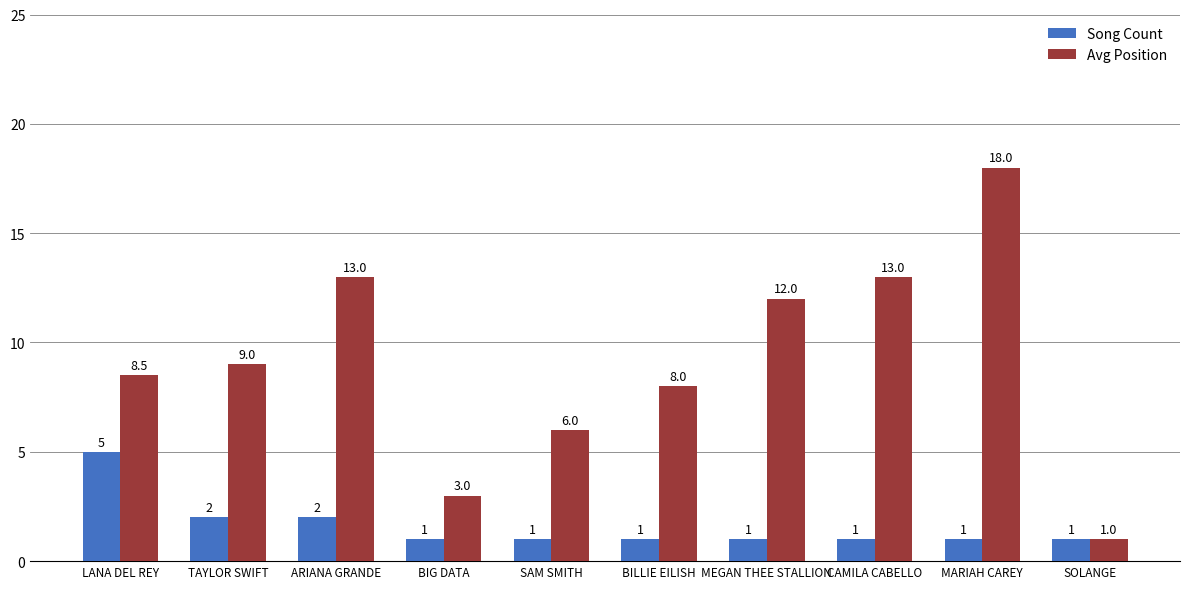

Reading right to left, transcribe all the data shown in this chart.

Song Count: SOLANGE=1.0	MARIAH CAREY=1.0	CAMILA CABELLO=1.0	MEGAN THEE STALLION=1.0	BILLIE EILISH=1.0	SAM SMITH=1.0	BIG DATA=1.0	ARIANA GRANDE=2.0	TAYLOR SWIFT=2.0	LANA DEL REY=5.0
Avg Position: SOLANGE=1.0	MARIAH CAREY=18.0	CAMILA CABELLO=13.0	MEGAN THEE STALLION=12.0	BILLIE EILISH=8.0	SAM SMITH=6.0	BIG DATA=3.0	ARIANA GRANDE=13.0	TAYLOR SWIFT=9.0	LANA DEL REY=8.5